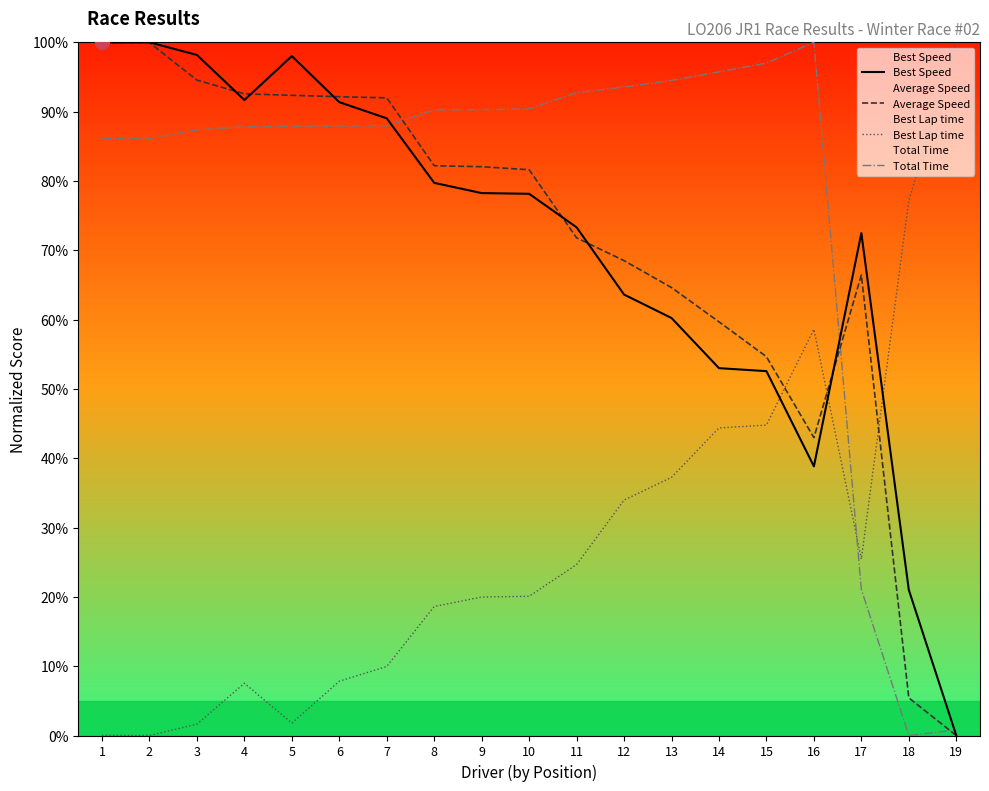

Reading left to right, list all the values displayed in this chart.

Best Speed: 100.0	100.0	98.2	91.7	98.0	91.4	89.0	79.7	78.2	78.1	73.3	63.6	60.2	53.0	52.6	38.8	72.5	21.0	0.0
Average Speed: 100.0	99.9	94.6	92.6	92.4	92.2	92.0	82.2	82.1	81.6	71.8	68.5	64.6	59.7	54.6	43.0	66.4	5.4	0.0
Best Lap time: 0.0	0.0	1.6	7.5	1.8	7.8	10.0	18.6	20.0	20.1	24.7	34.0	37.2	44.4	44.8	58.6	25.4	77.2	100.0
Total Time: 86.1	86.1	87.4	87.8	87.9	87.9	88.0	90.2	90.3	90.4	92.7	93.5	94.5	95.7	97.0	100.0	21.1	0.0	0.8